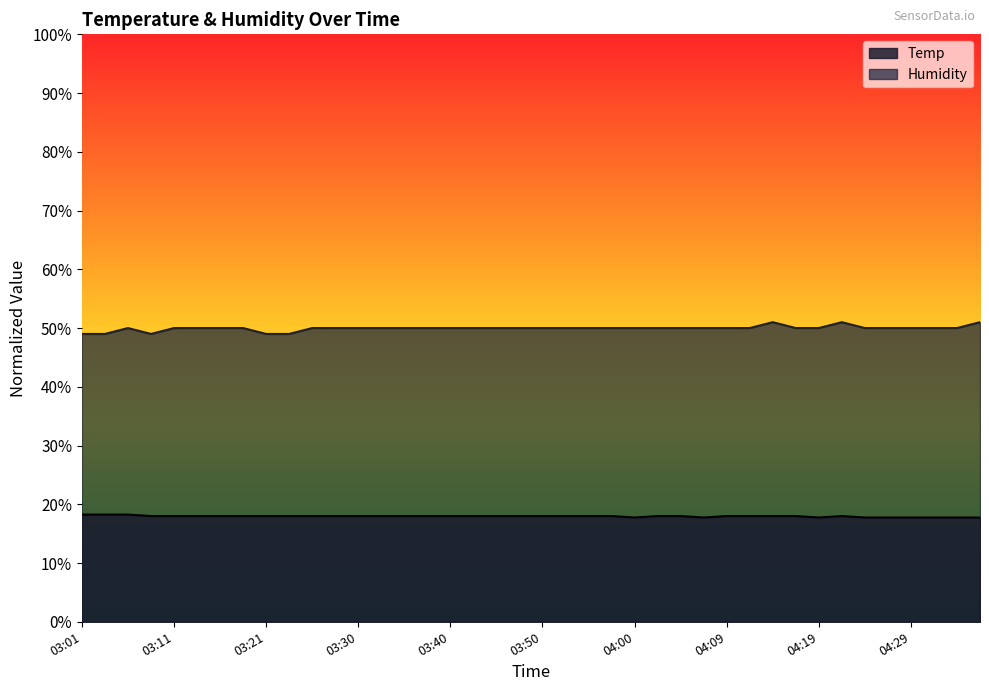

What are all the series names shown in the legend?

Temp, Humidity